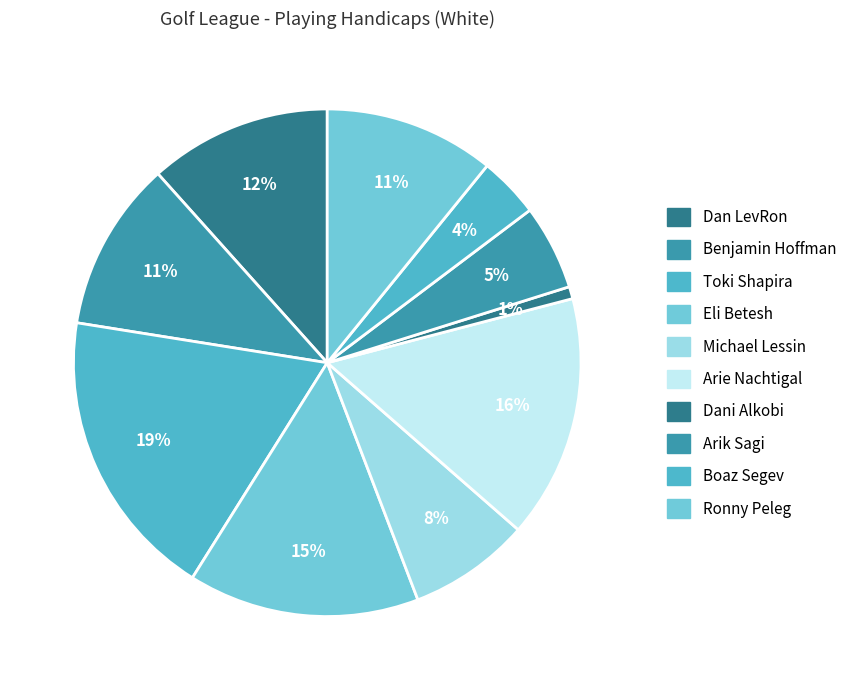

What percentage do Dan LevRon and Boaz Segev together represent?

15.5%